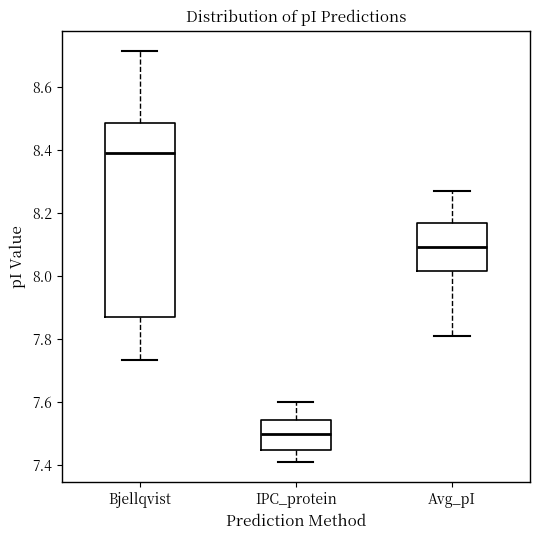

Which box has the highest median line?

Bjellqvist